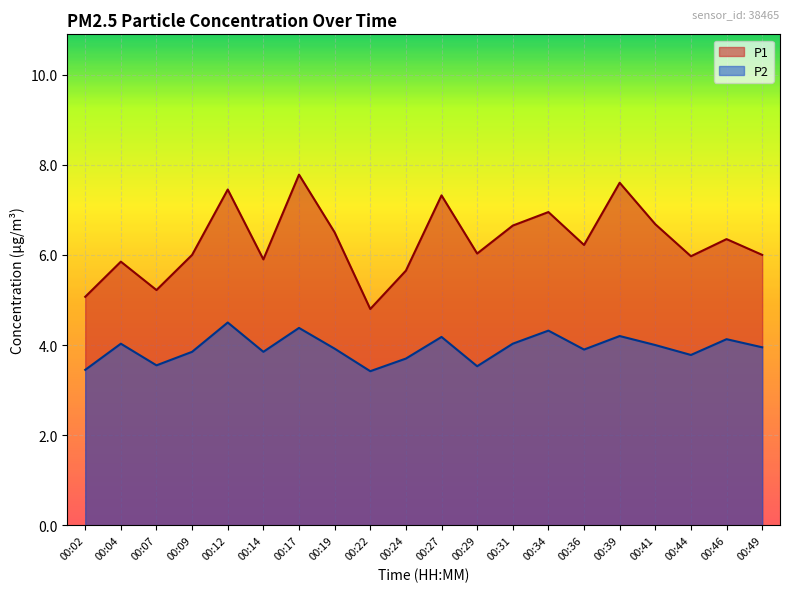

Reading right to left, extract all data points from this chart.

P1: 00:49=6.0	00:46=6.3	00:44=6.0	00:41=6.7	00:39=7.6	00:36=6.2	00:34=7.0	00:31=6.7	00:29=6.0	00:27=7.3	00:24=5.7	00:22=4.8	00:19=6.5	00:17=7.8	00:14=5.9	00:12=7.5	00:09=6.0	00:07=5.2	00:04=5.8	00:02=5.1
P2: 00:49=4.0	00:46=4.1	00:44=3.8	00:41=4.0	00:39=4.2	00:36=3.9	00:34=4.3	00:31=4.0	00:29=3.5	00:27=4.2	00:24=3.7	00:22=3.4	00:19=3.9	00:17=4.4	00:14=3.9	00:12=4.5	00:09=3.9	00:07=3.5	00:04=4.0	00:02=3.5